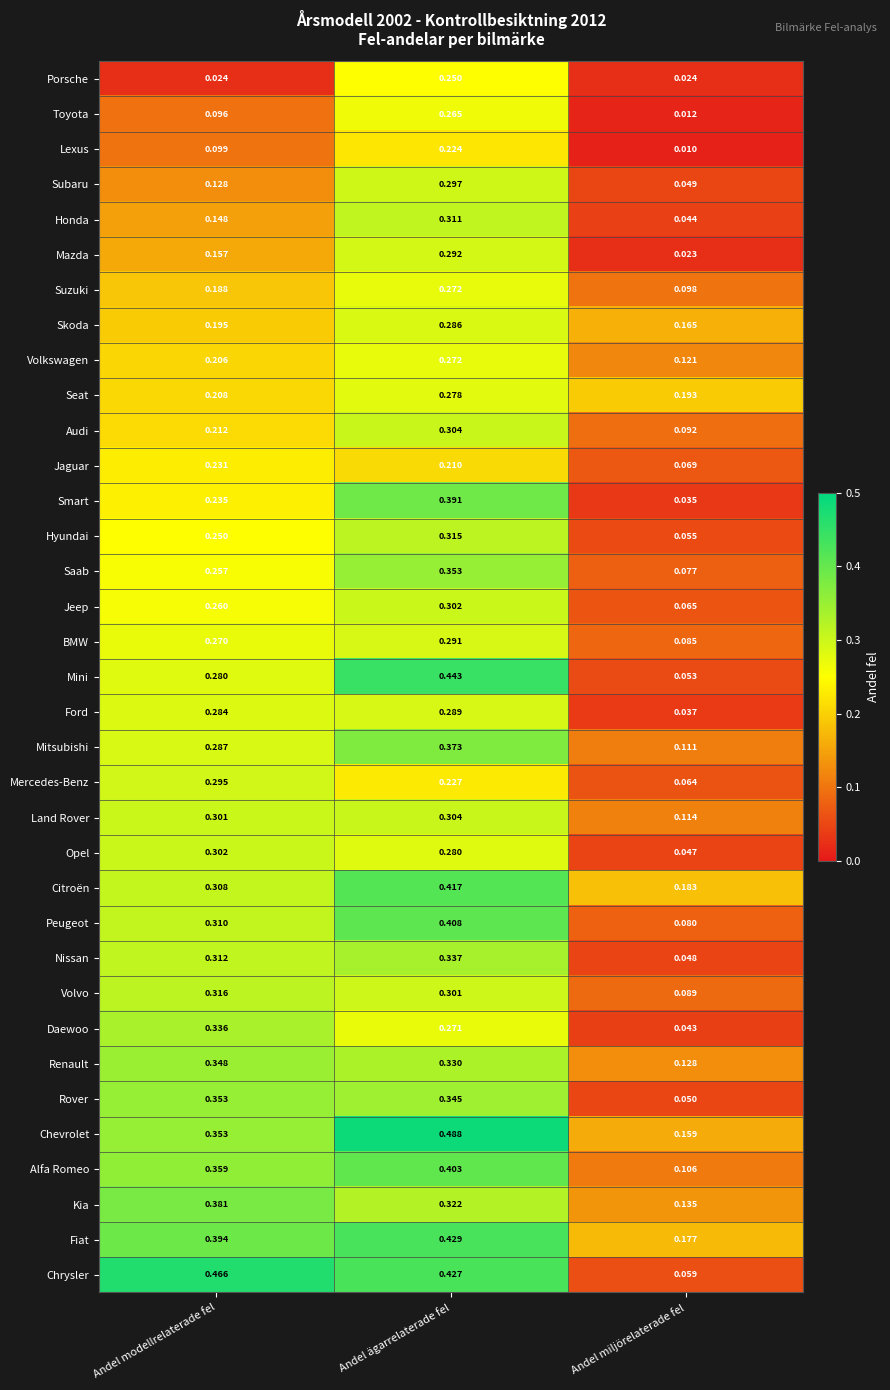

How many data points does each series have?

3